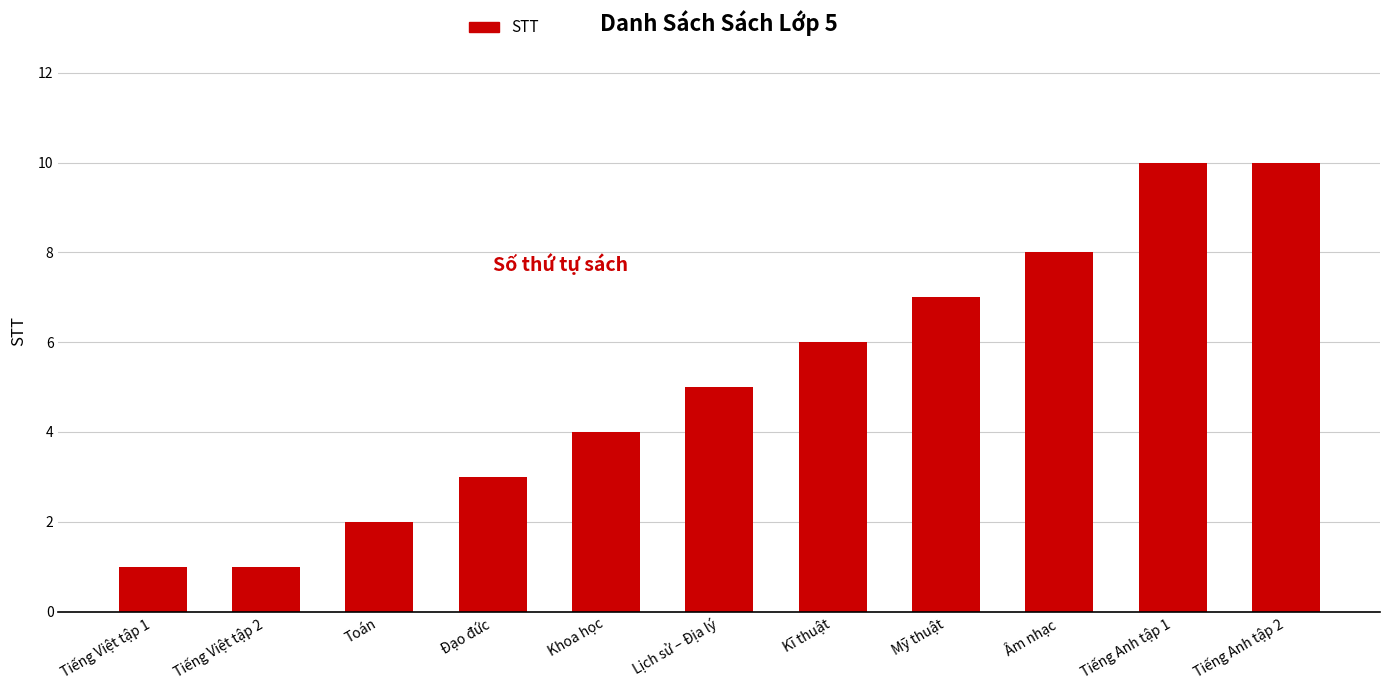

What is the average value?

5